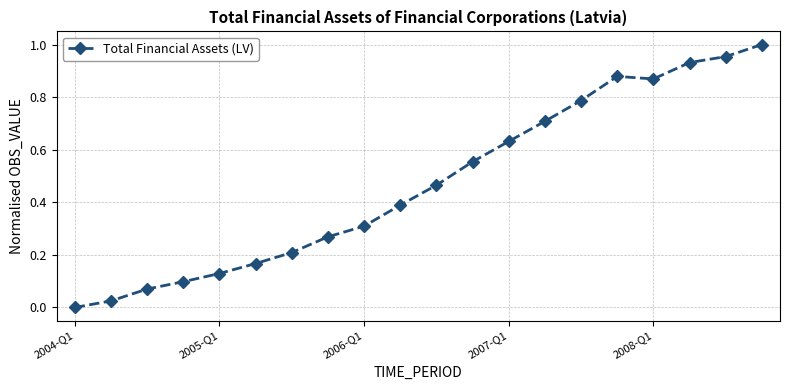

True or false: the data has more than 2 interior local peaks.

False